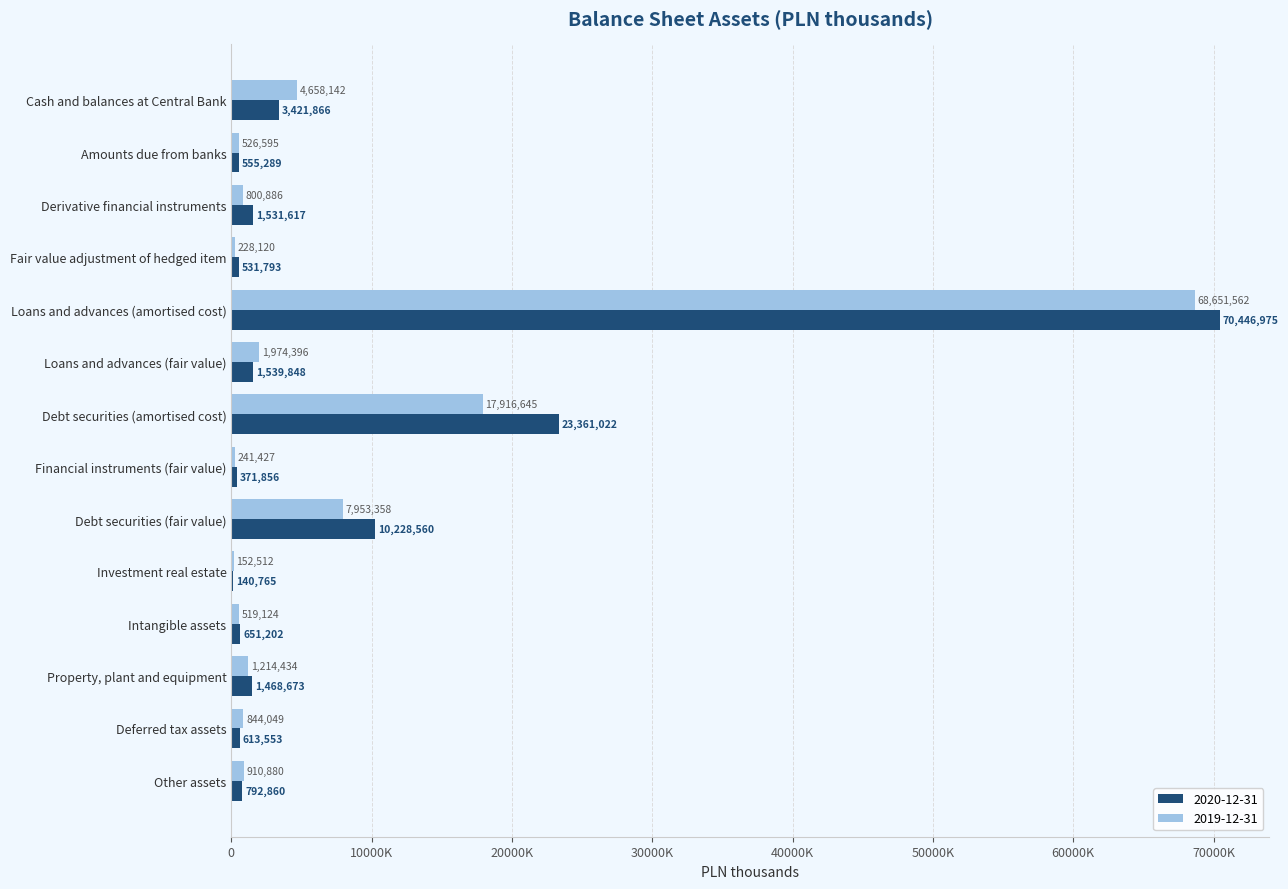

What are all the series names shown in the legend?

2020-12-31, 2019-12-31